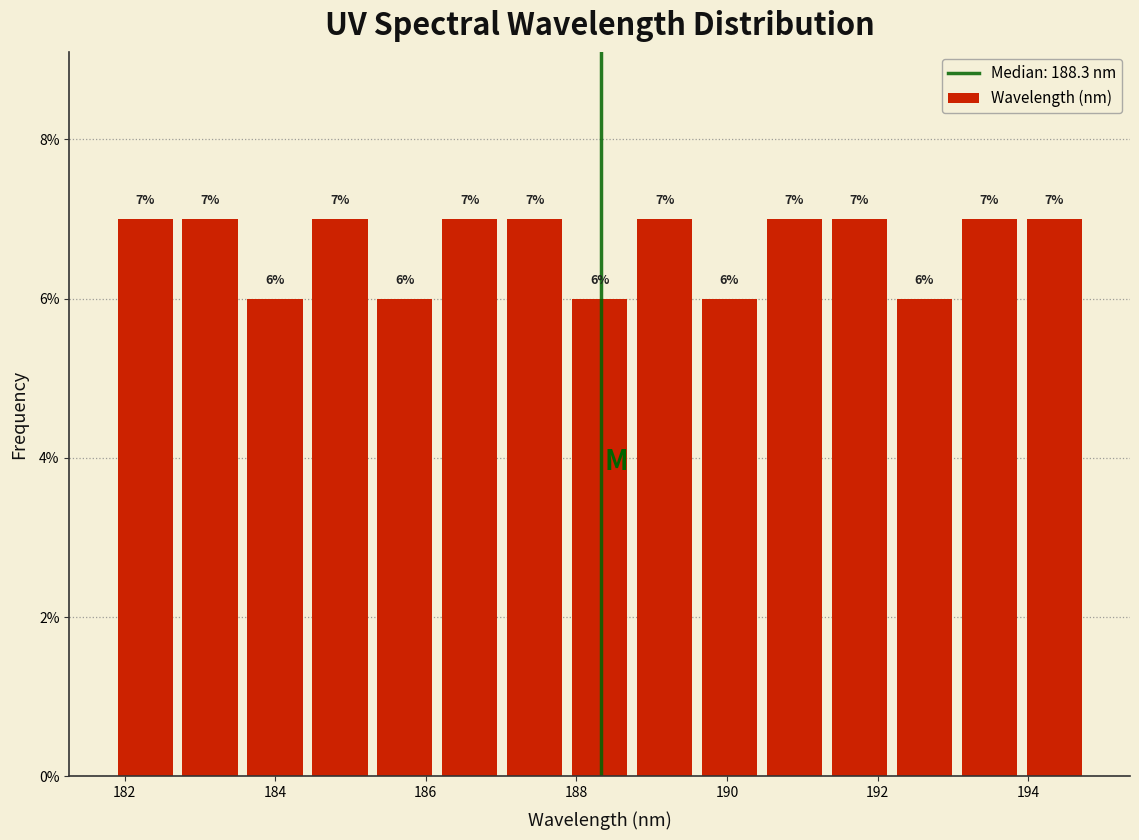

Reading left to right, list every bar in this chart as the range it spans on the x-axis followed by its height. The bar edges are not printed on the chart, so give them approximately, as read against the axis.

181.8 to 182.8: 7
182.8 to 183.6: 7
183.6 to 184.4: 6
184.4 to 185.2: 7
185.2 to 186.2: 6
186.2 to 187.0: 7
187.0 to 187.8: 7
187.8 to 188.8: 6
188.8 to 189.6: 7
189.6 to 190.4: 6
190.4 to 191.4: 7
191.4 to 192.2: 7
192.2 to 193.0: 6
193.0 to 194.0: 7
194.0 to 194.8: 7